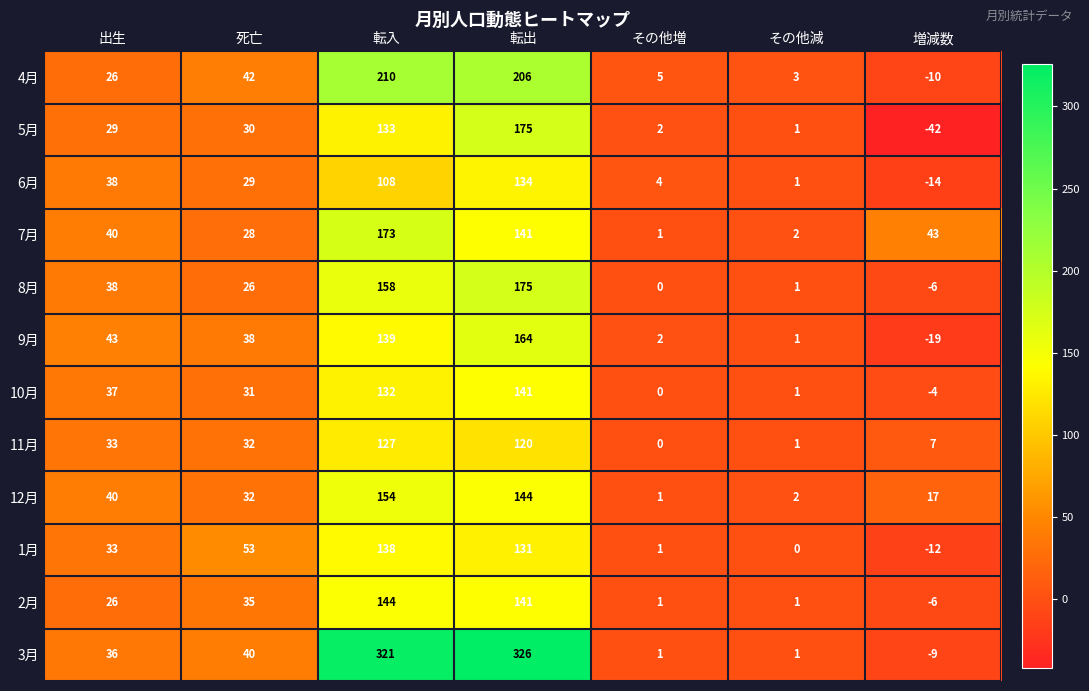

What is the average value of the 2月 series?

49